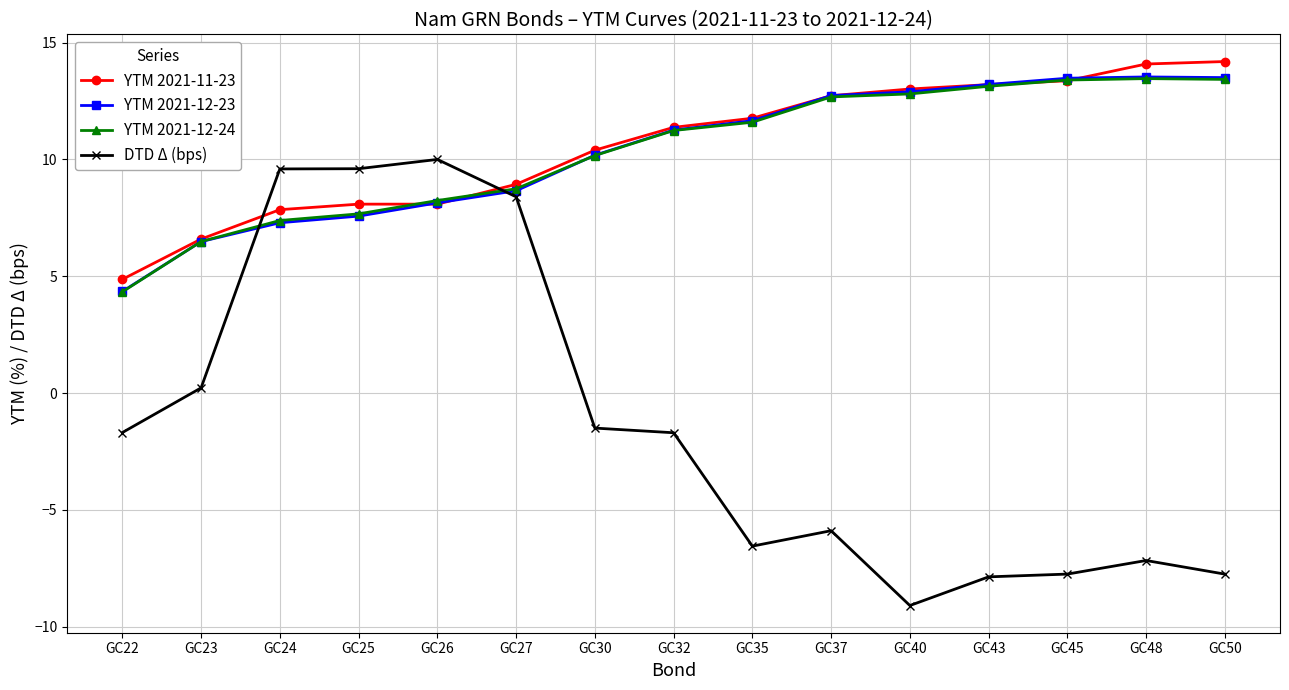

How many times do YTM 2021-12-23 and DTD Δ (bps) cross each other?

2